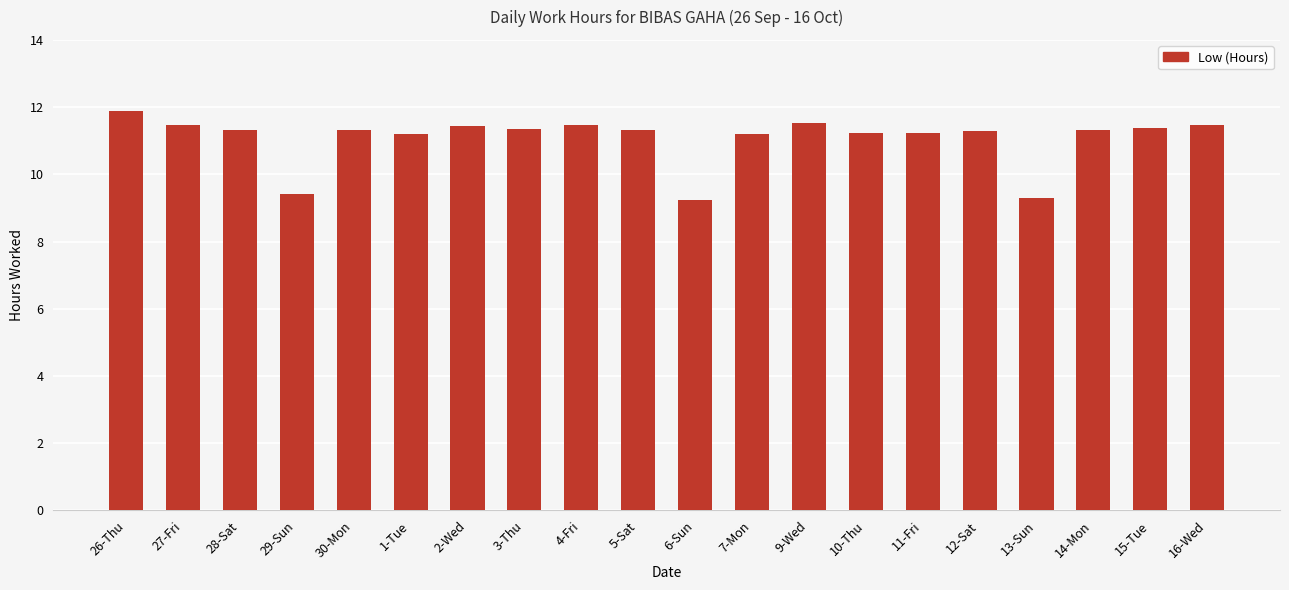

Are the bars grouped side by side (vs. stacked)?

No